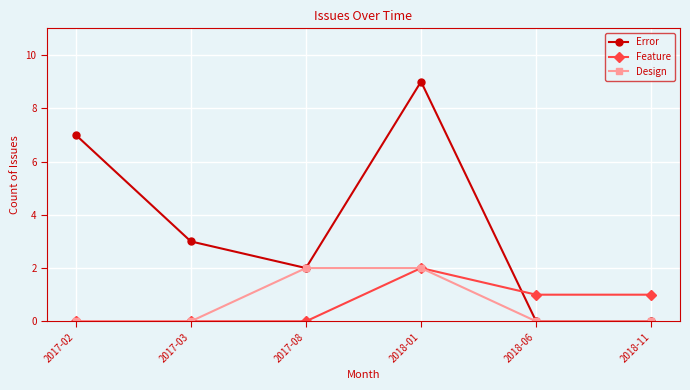

True or false: Error has a value of 0 at 2018-06.

True